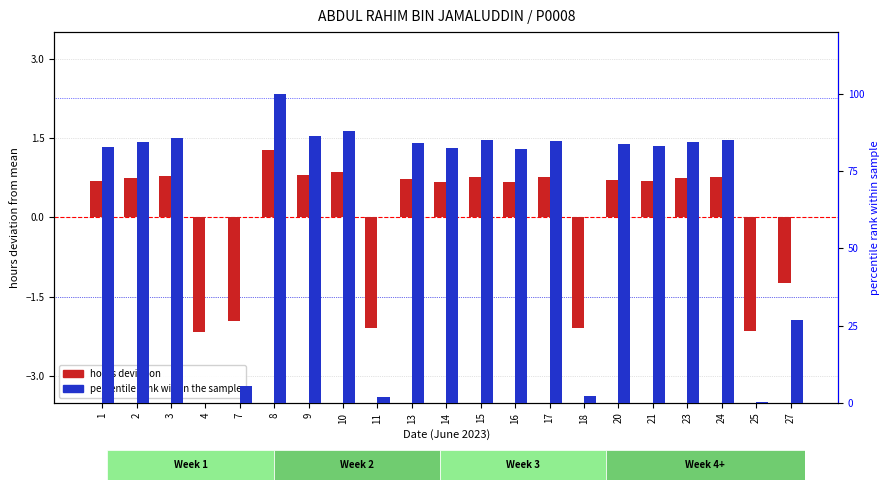

What is the difference between the highest and lowest values at 24?

84.4